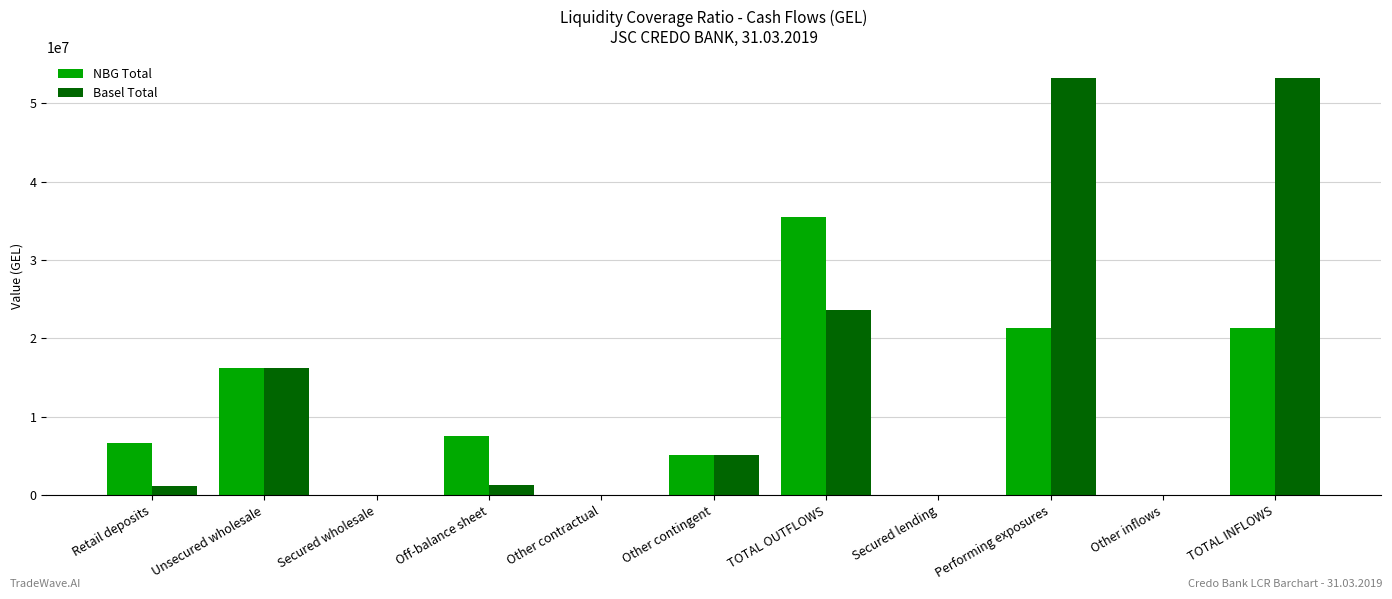

How many groups of bars are there?

11